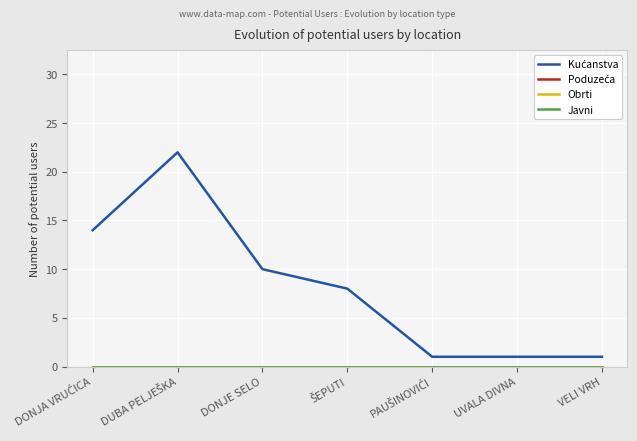

Which series has the largest total across all categories?

Kućanstva